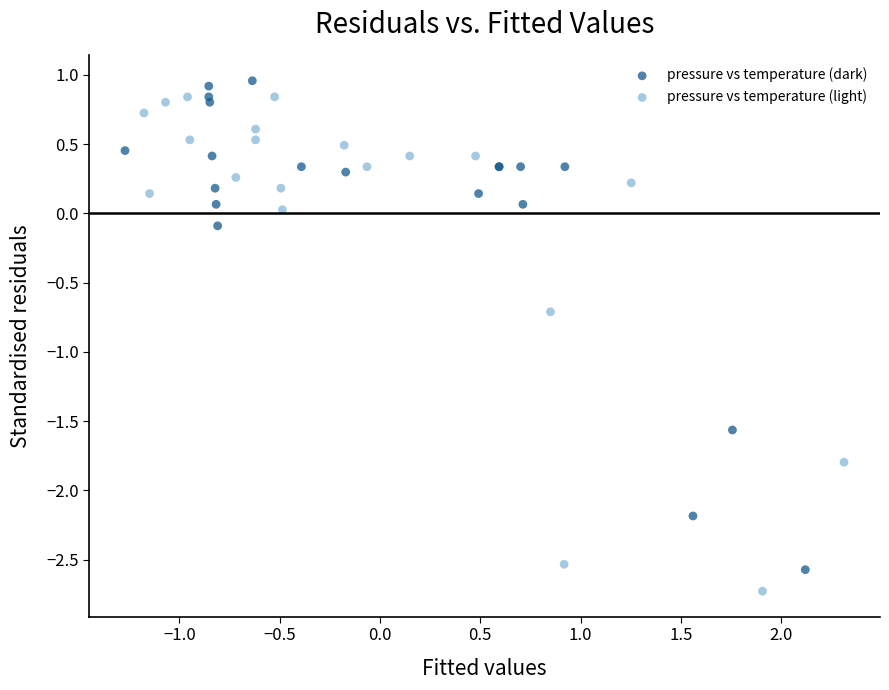

Which series has the largest Y range (max minus min)?

pressure vs temperature (light)